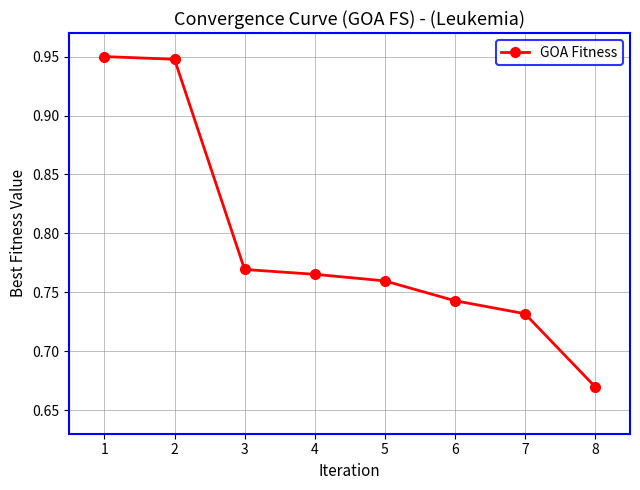

The chart shows a value of 0.3 at 3. True or false?

False